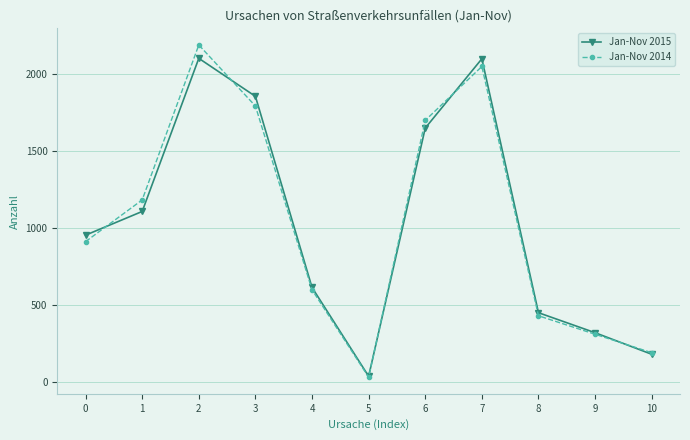

Rank the categories by Jan-Nov 2014 value from highest to lowest.

2, 7, 3, 6, 1, 0, 4, 8, 9, 10, 5